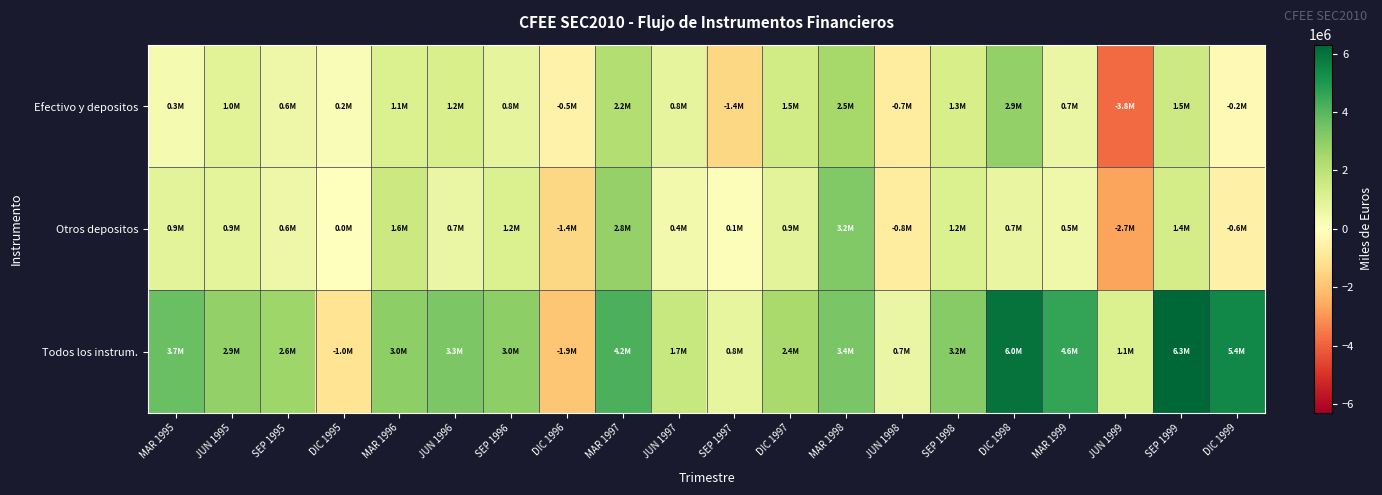

Which series has the largest range (max minus min)?

Todos los instrum.